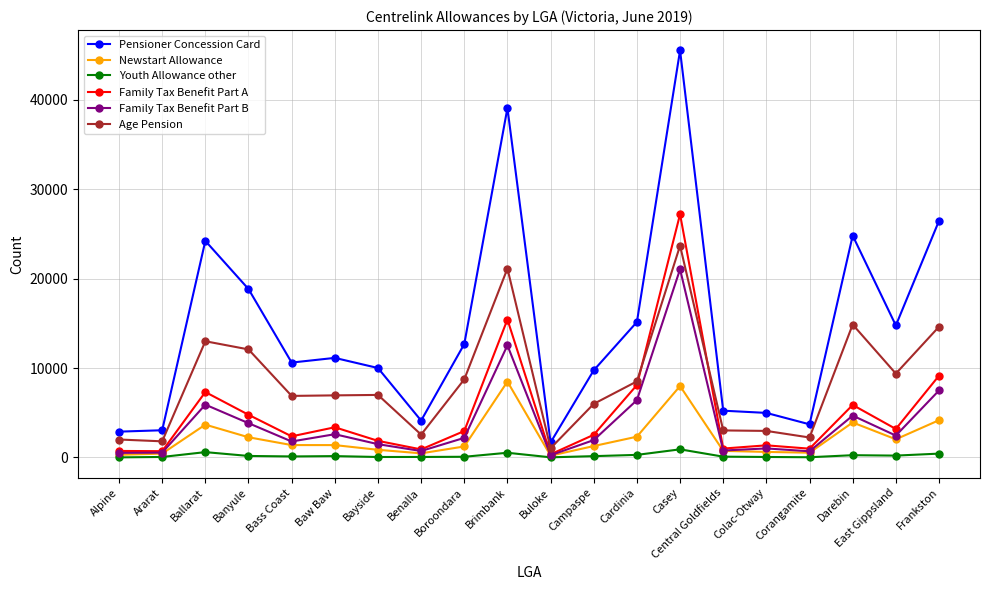

How many series are shown in this chart?

6